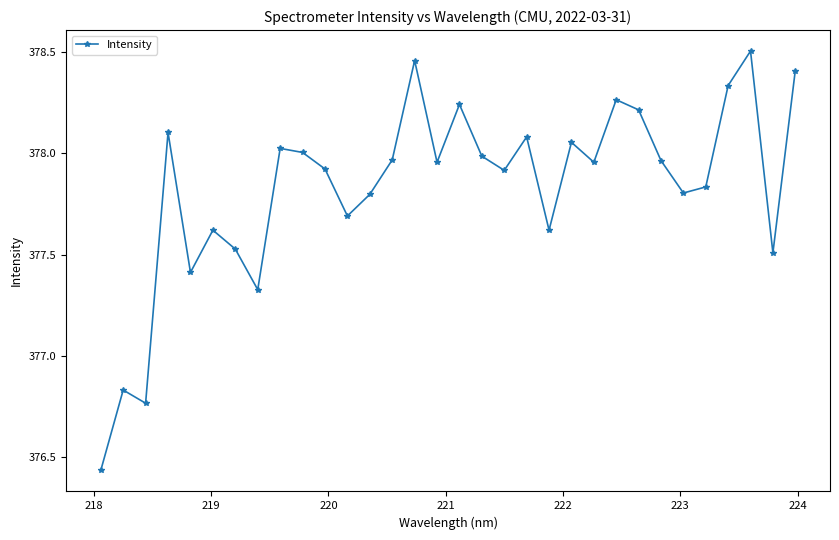

How many lines are shown in the chart?

1